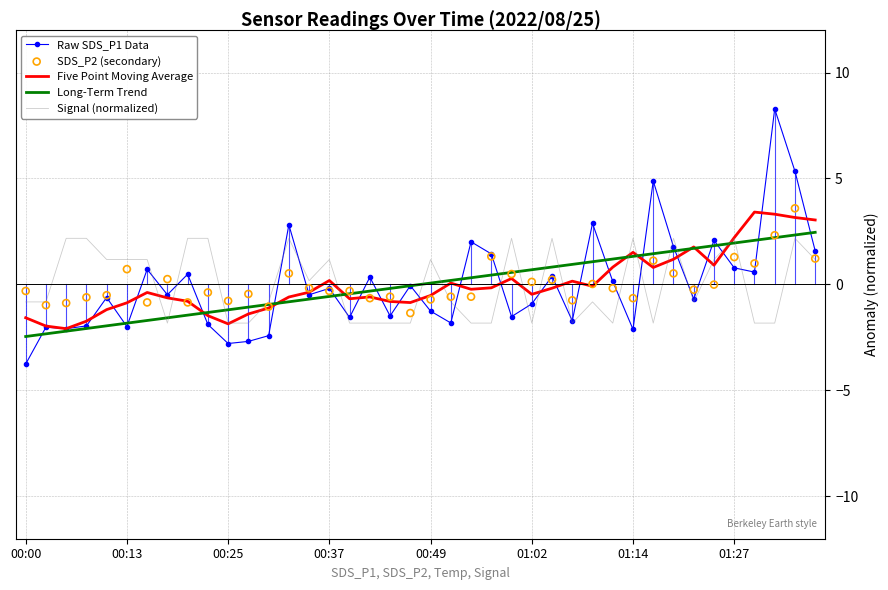

At how many categories does at least one series exceed 6?

1